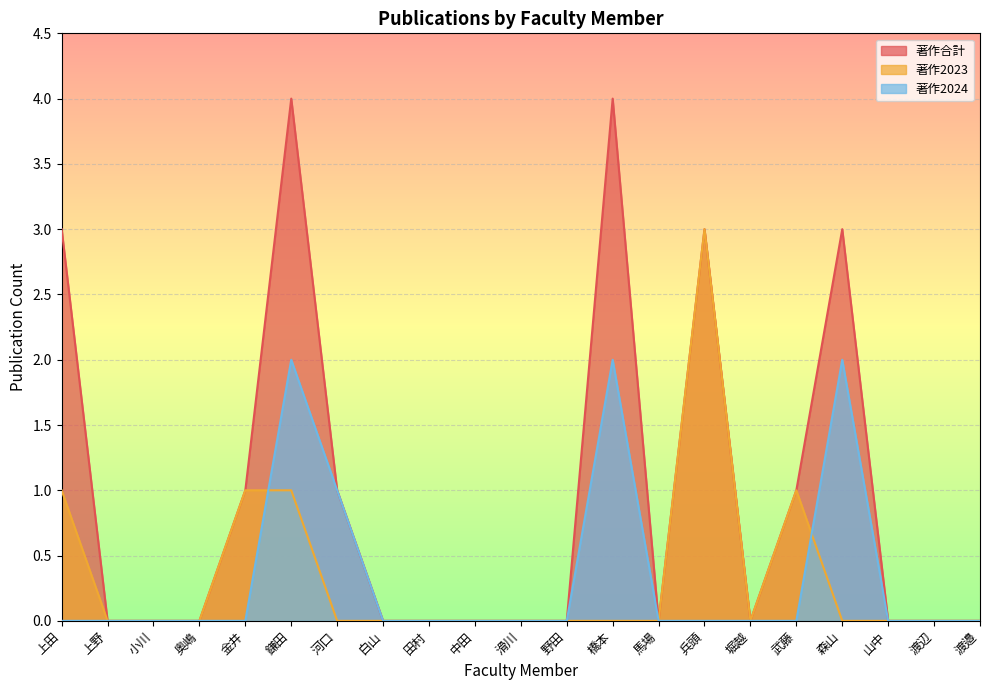

Where is the first local maximum for 著作合計?

鎌田